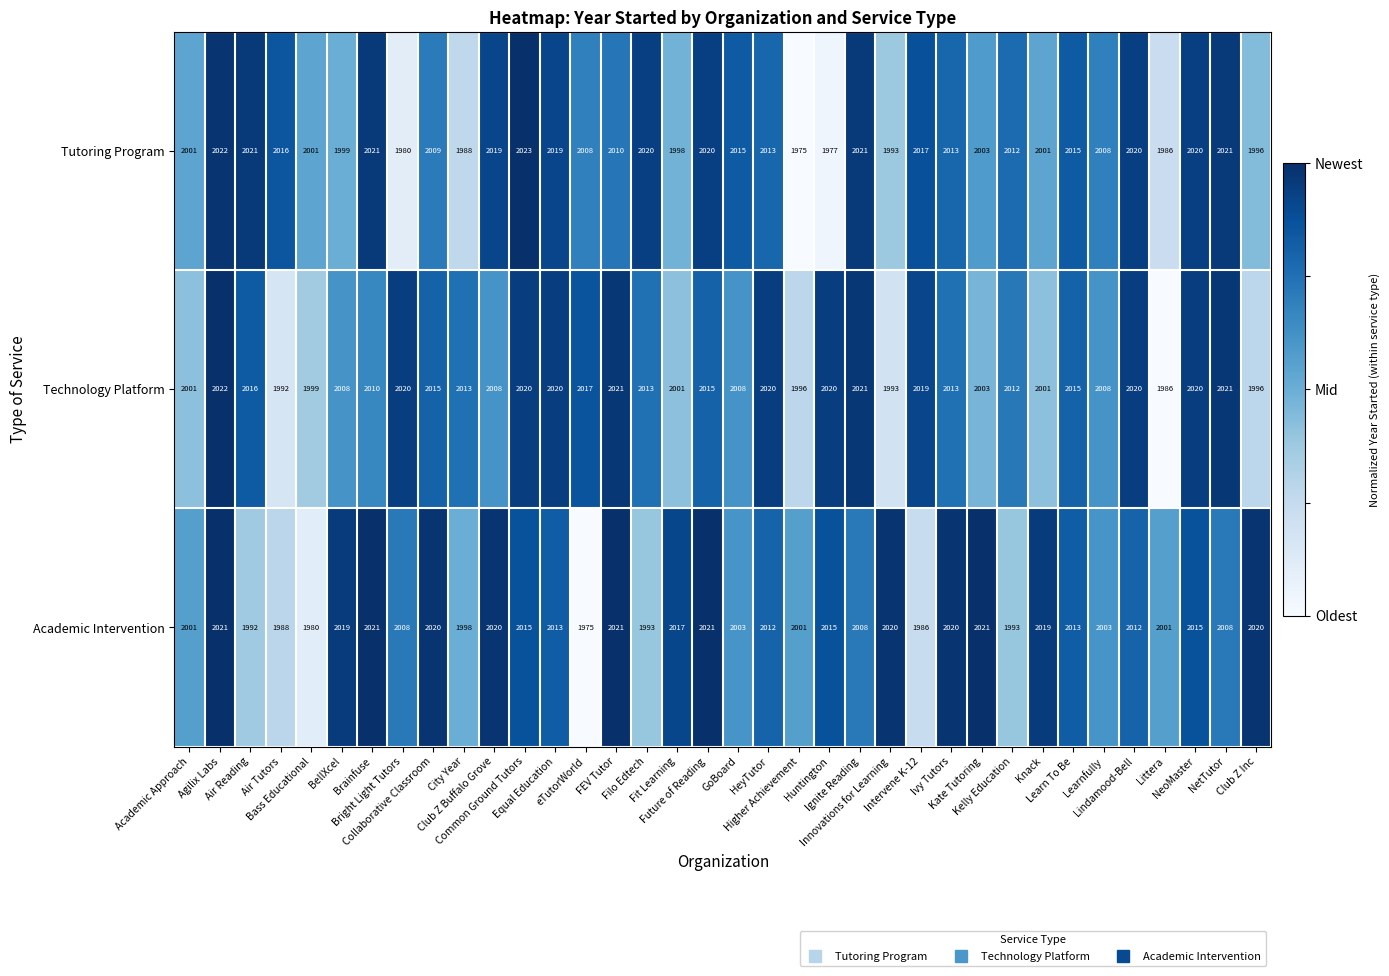

Rank the series by their maximum value, from lowest to highest.

Academic Intervention, Technology Platform, Tutoring Program